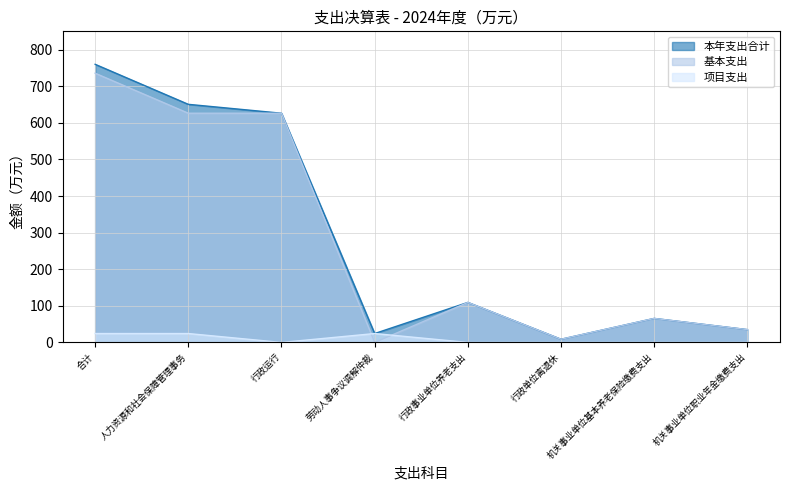

True or false: 基本支出 has more than 0 interior local peaks.

True